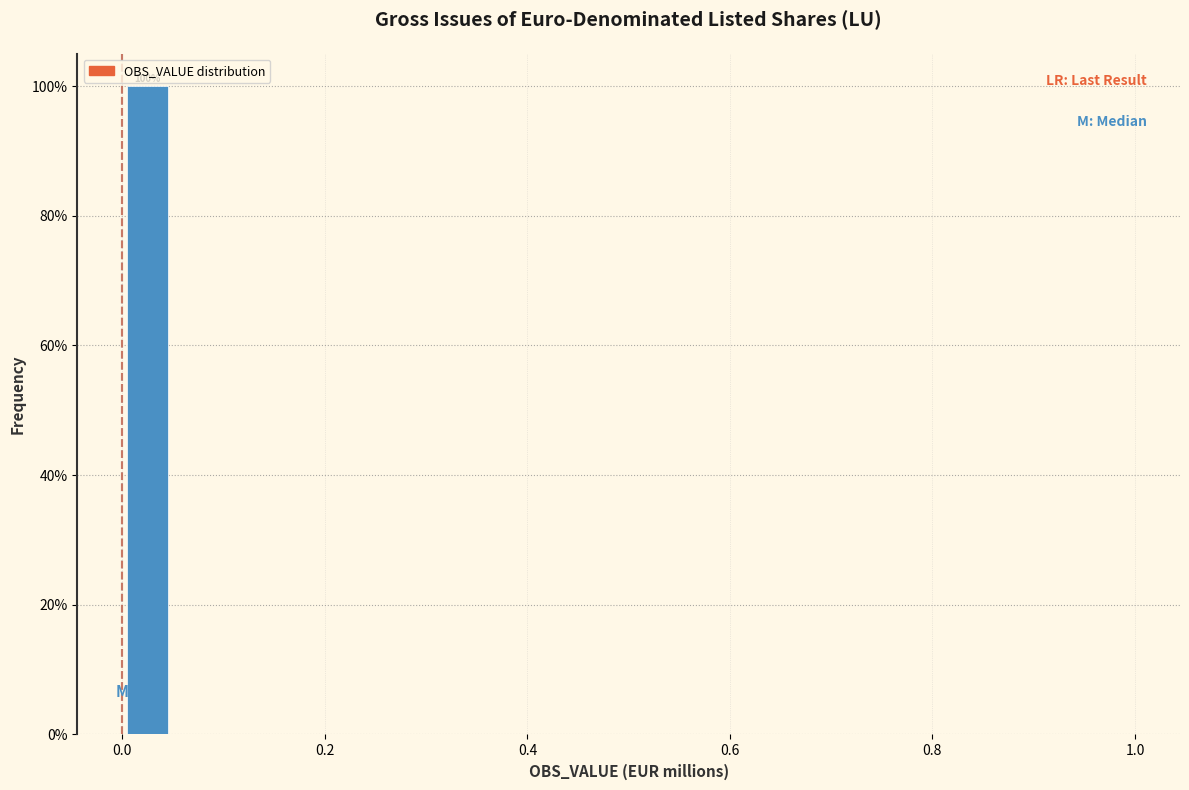

Read against the x-axis, roughly where is the centre of the tallest bar?

0.02